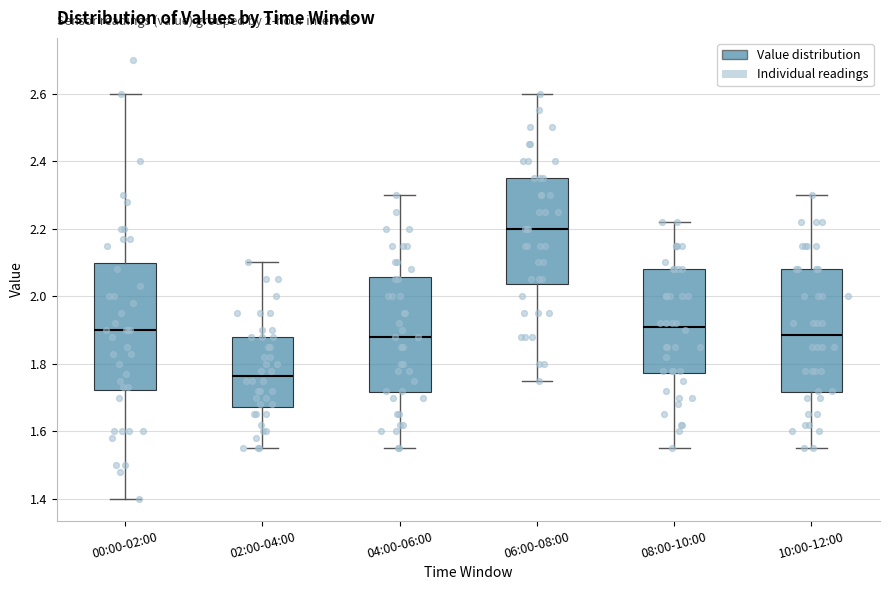

Which box has the highest median line?

06:00-08:00